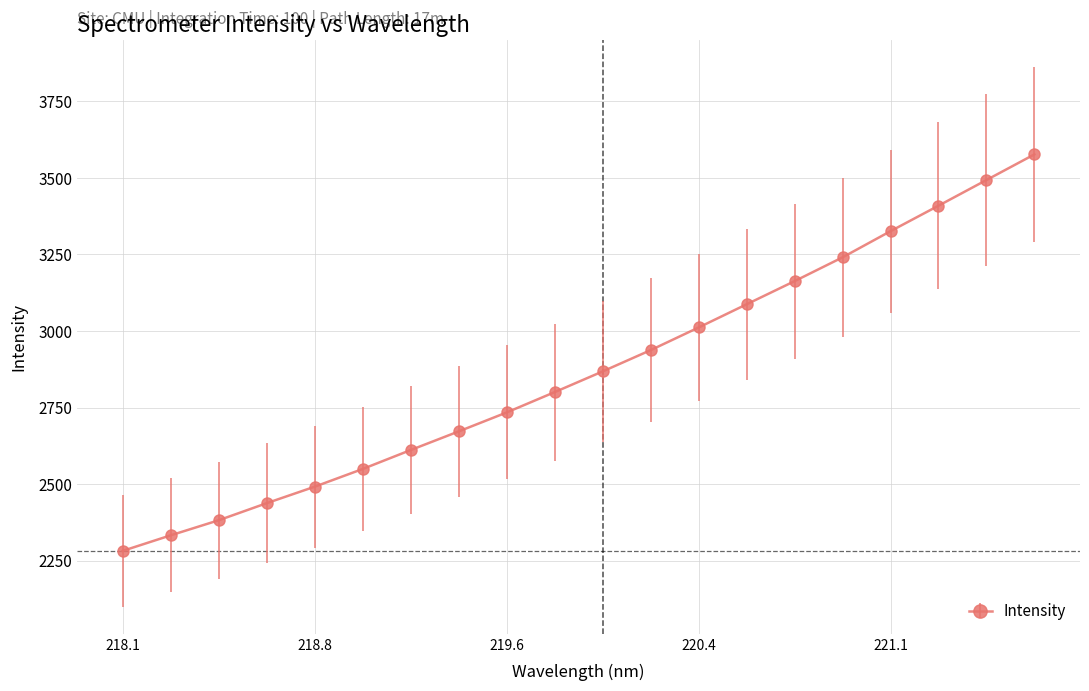

True or false: the data has more than 2 interior local peaks.

False